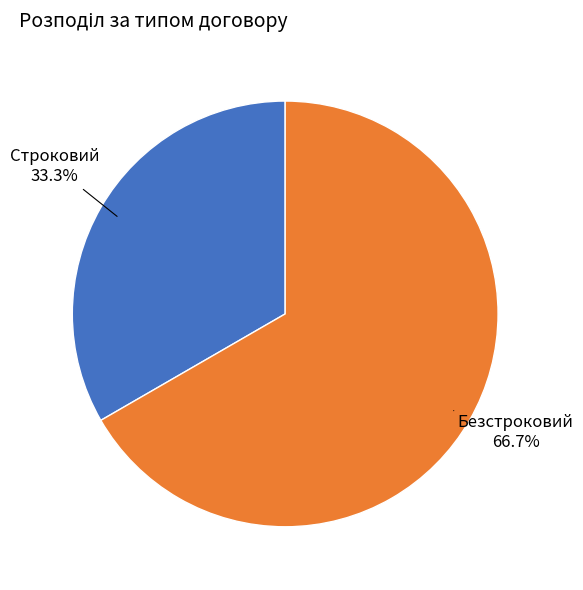

To the nearest percent, what is the difference between the largest and smallest slice percentages?

33%